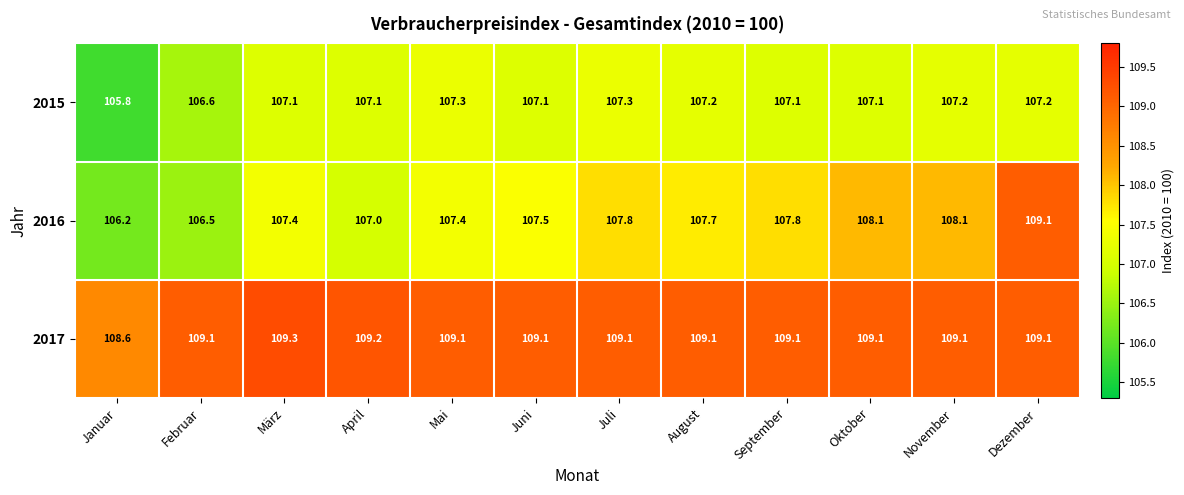

What is the spread (max minus min) of values at März?

2.2